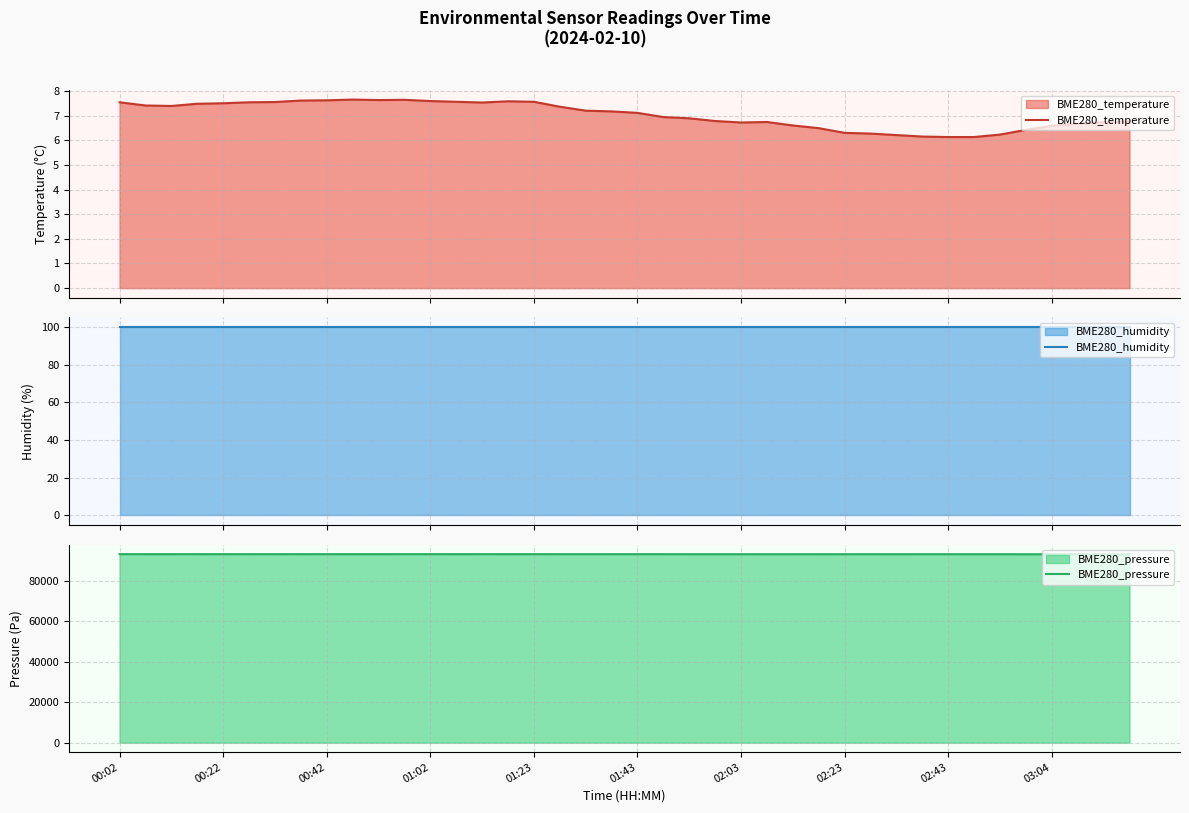

What is the minimum value for BME280_temperature?

6.1